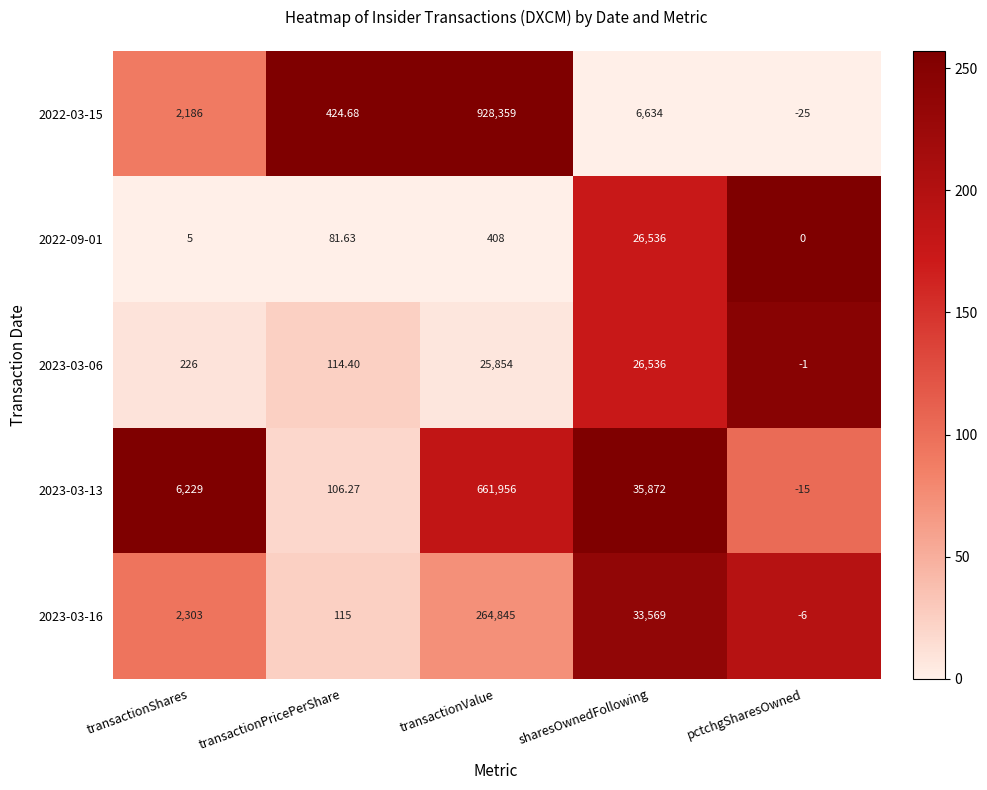

Which category has the highest value across all series?

transactionValue